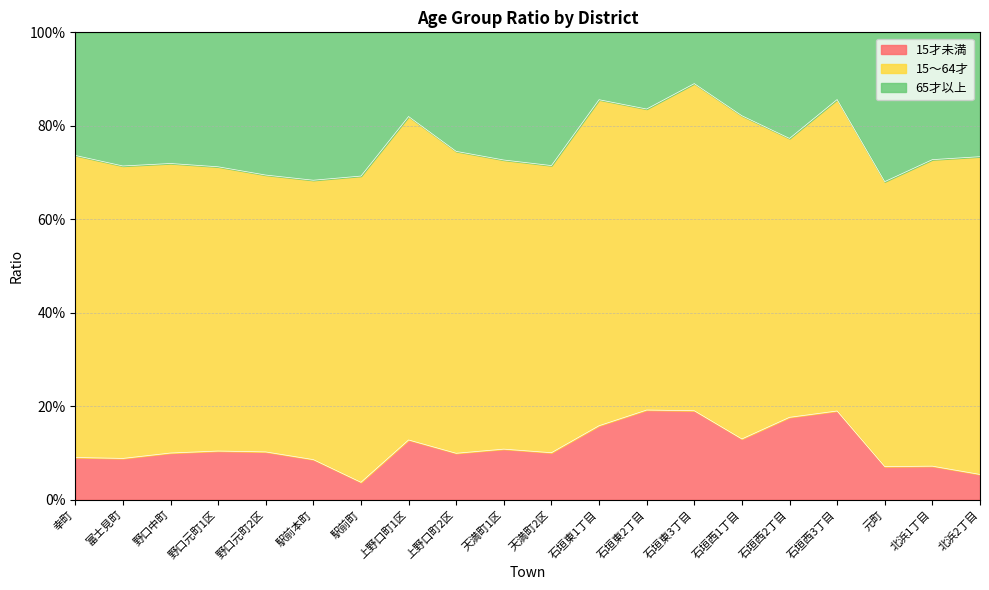

What are all the series names shown in the legend?

15才未満, 15～64才, 65才以上